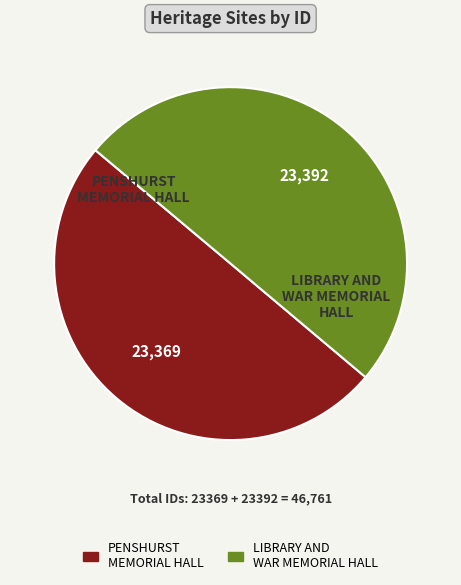

Approximately how many times larger is the value at PENSHURST MEMORIAL HALL compared to LIBRARY AND WAR MEMORIAL HALL?

1.0